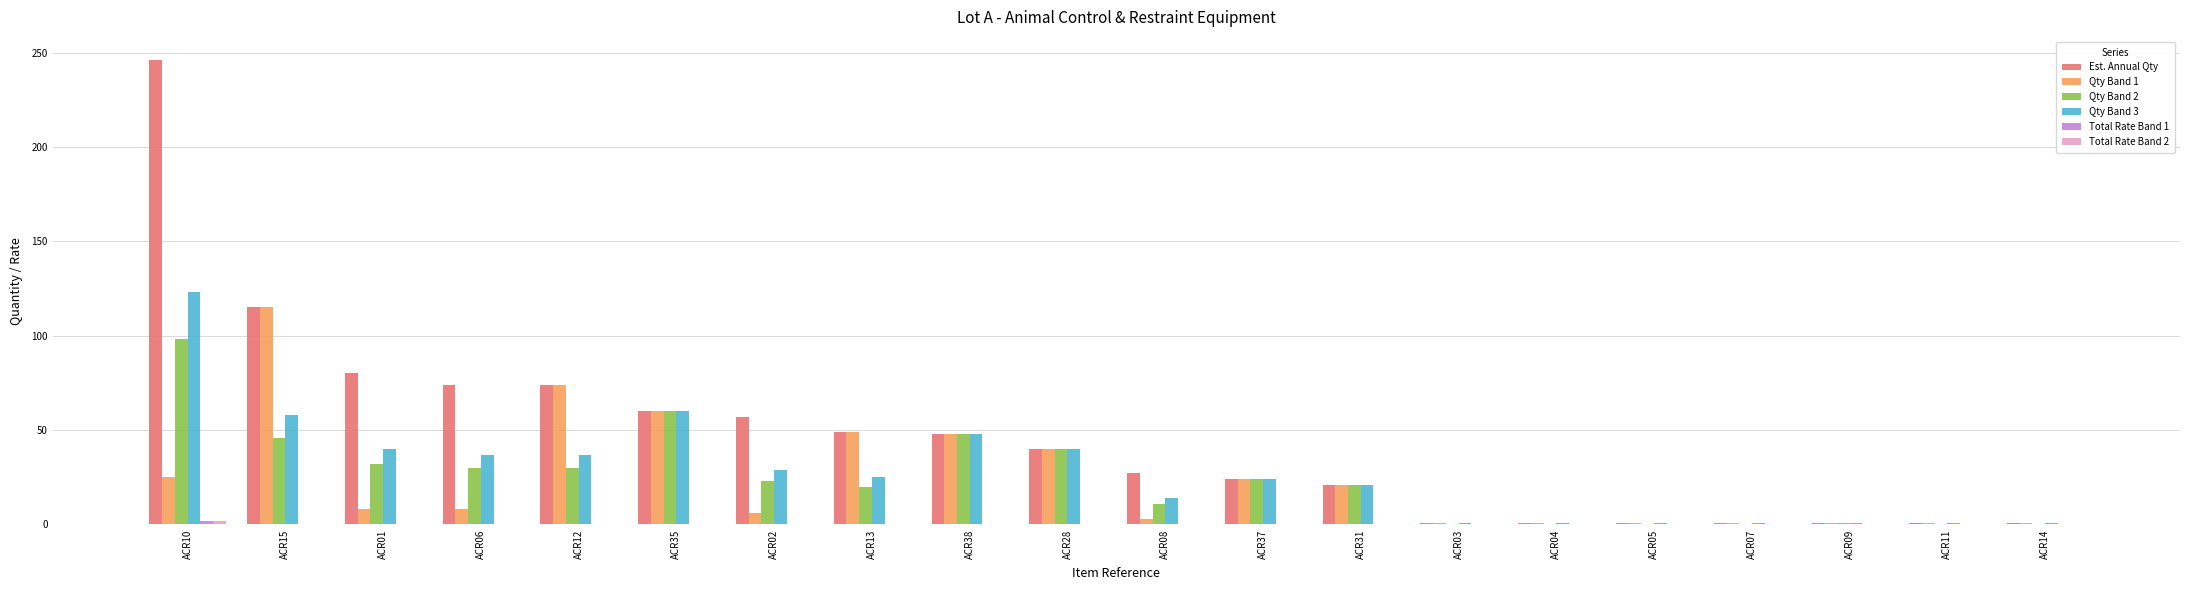

At which category is the sum across all series the highest?

ACR10